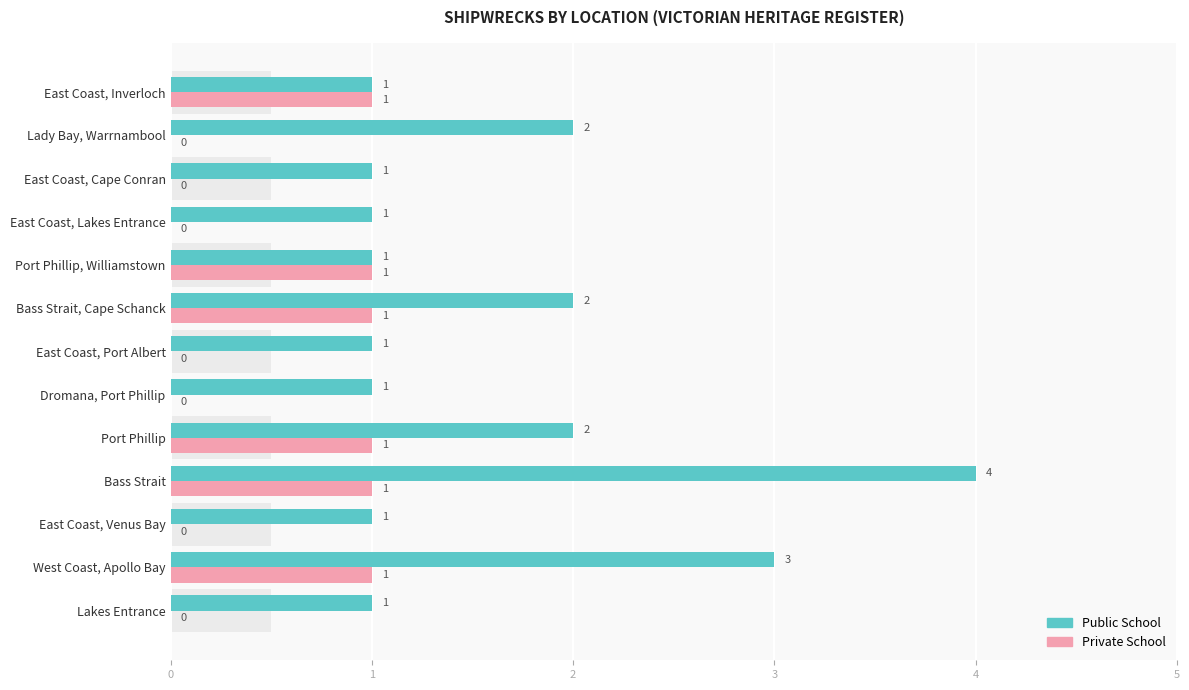

List the series in order of their peak value, lowest first.

Private School, Public School